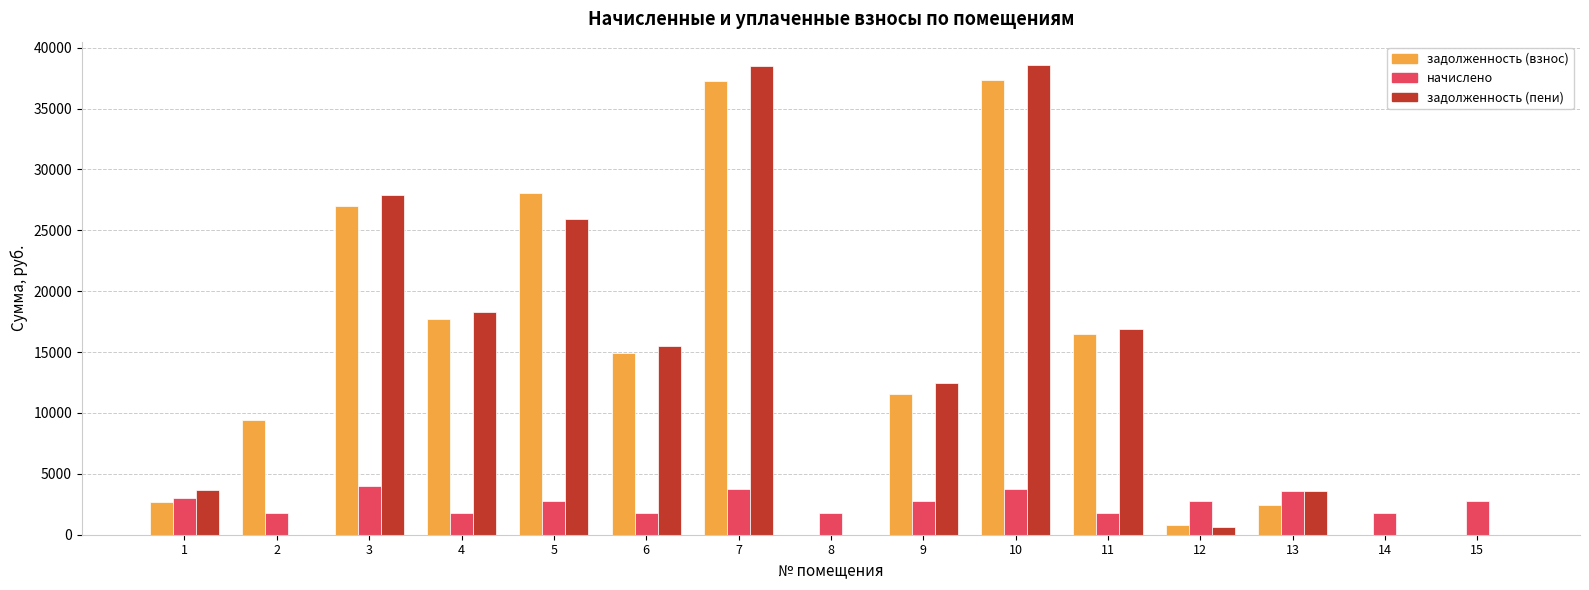

What is the maximum value for задолженность (взнос)?

37331.8